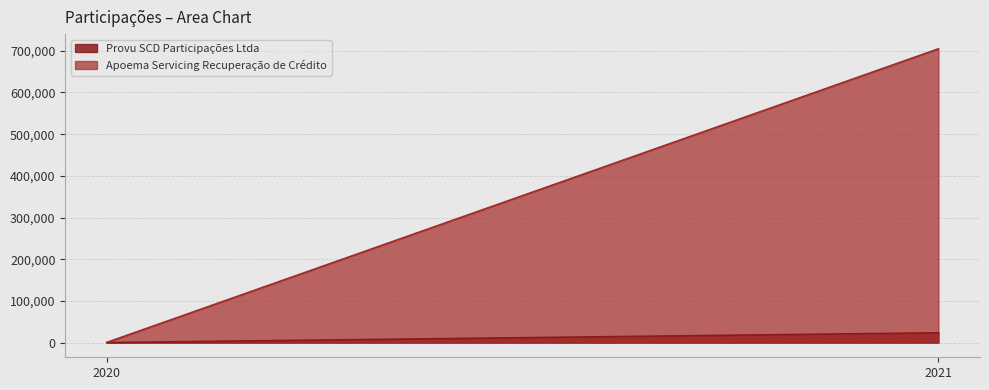

Which series has the largest total across all categories?

Apoema Servicing Recuperação de Crédito